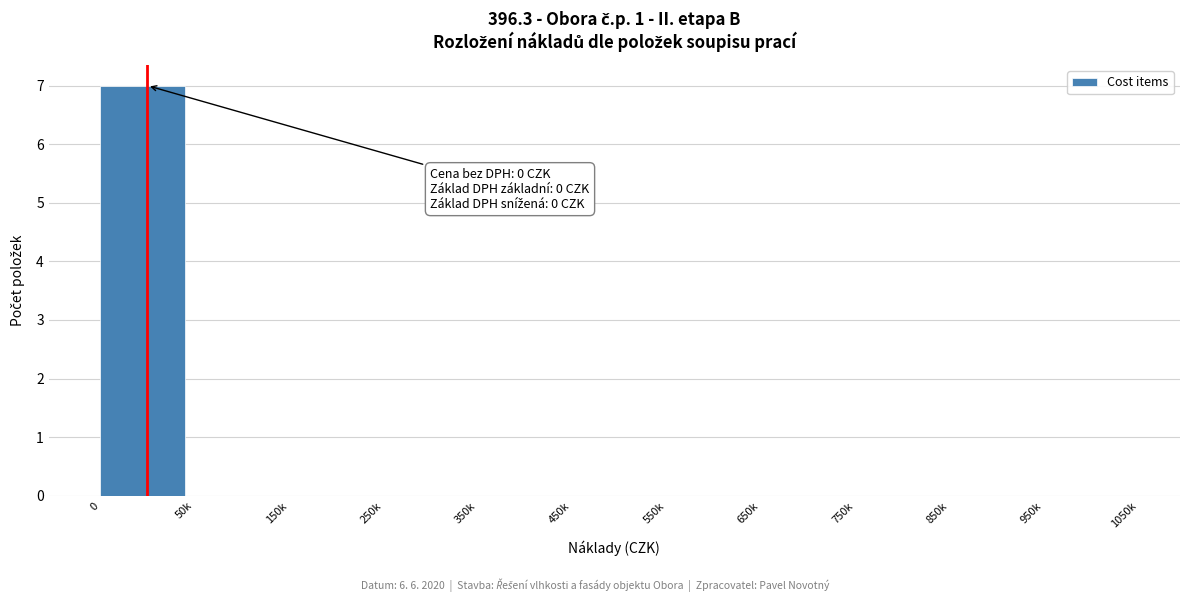

Reading right to left, what are all the values shown in this chart?

950k=0	850k=0	750k=0	650k=0	550k=0	450k=0	350k=0	250k=0	150k=0	50k=0	0=7